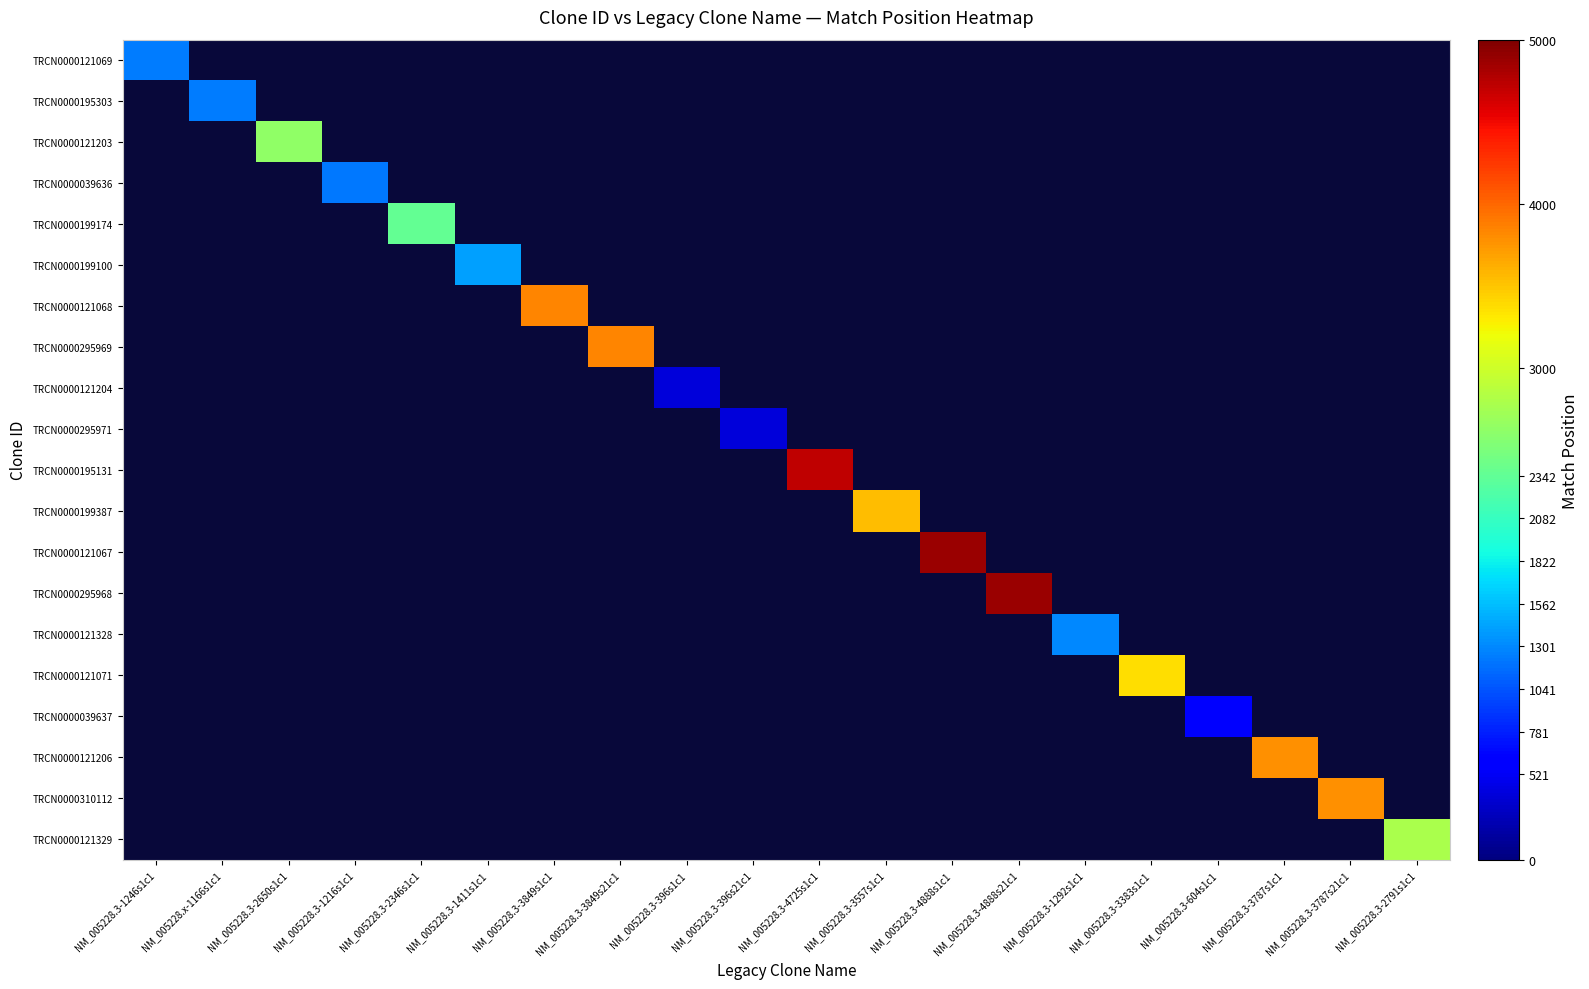

What is the greatest value displayed?

4873.0